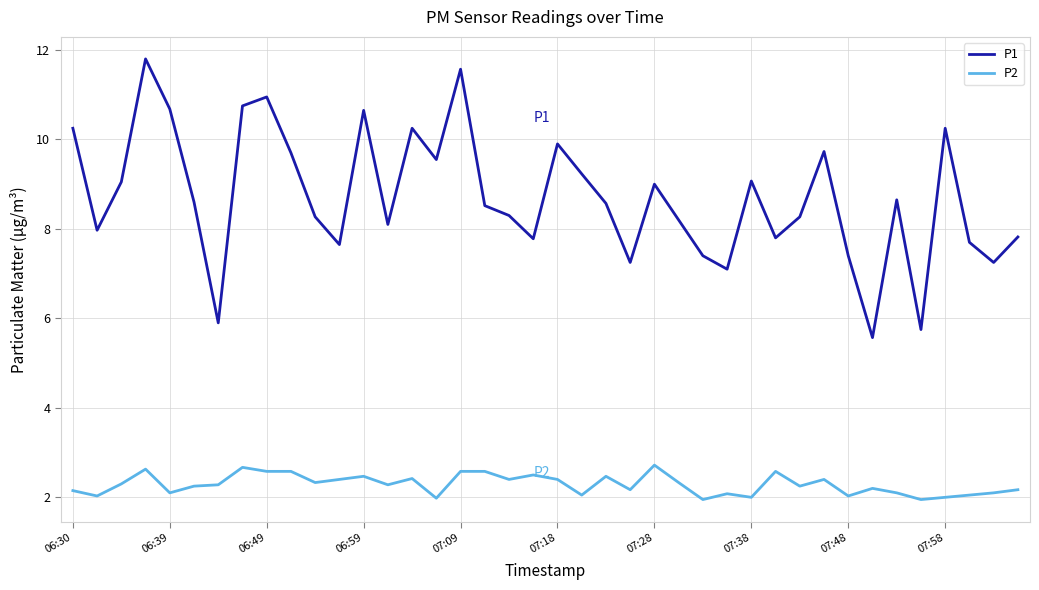

List the series in order of their overall mean, lowest first.

P2, P1